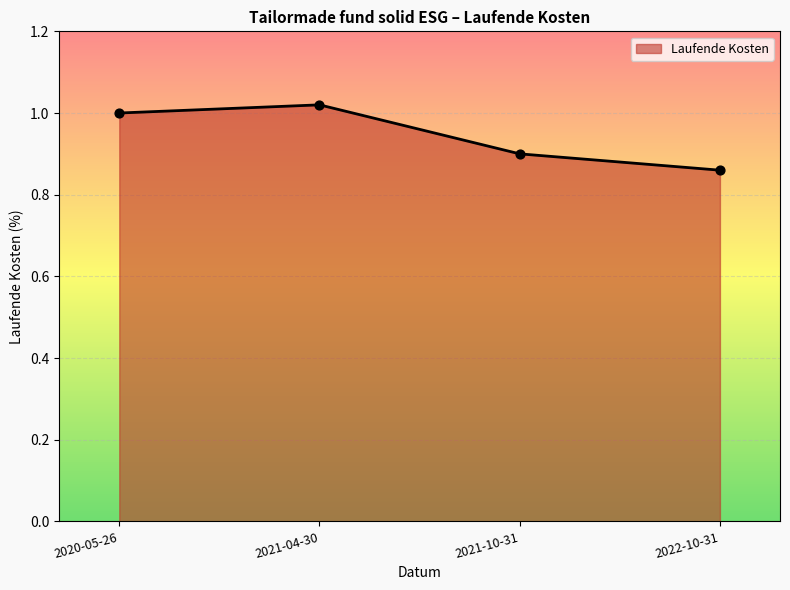

Which has a higher value, 2020-05-26 or 2021-04-30?

2021-04-30